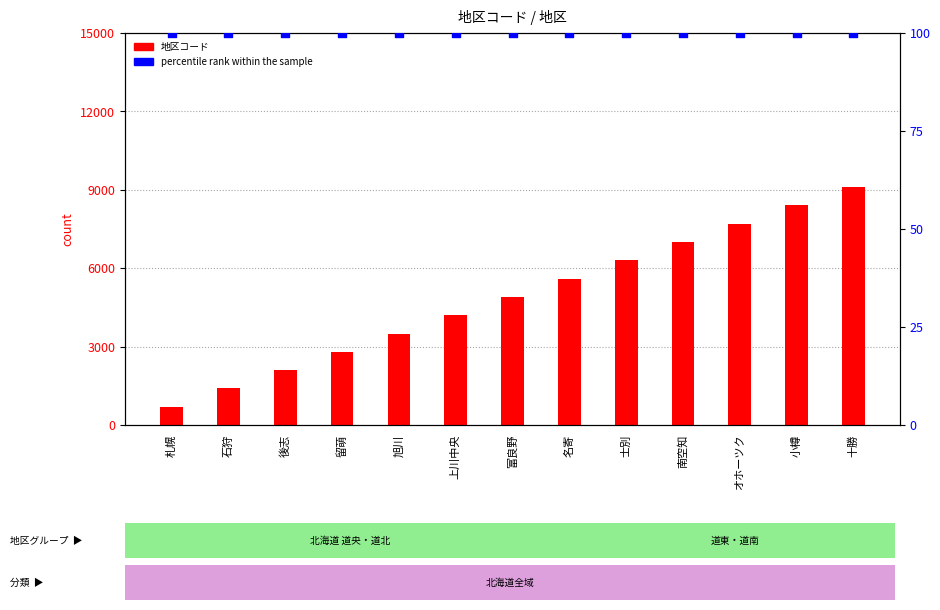

What are all the series names shown in the legend?

地区コード, percentile rank within the sample